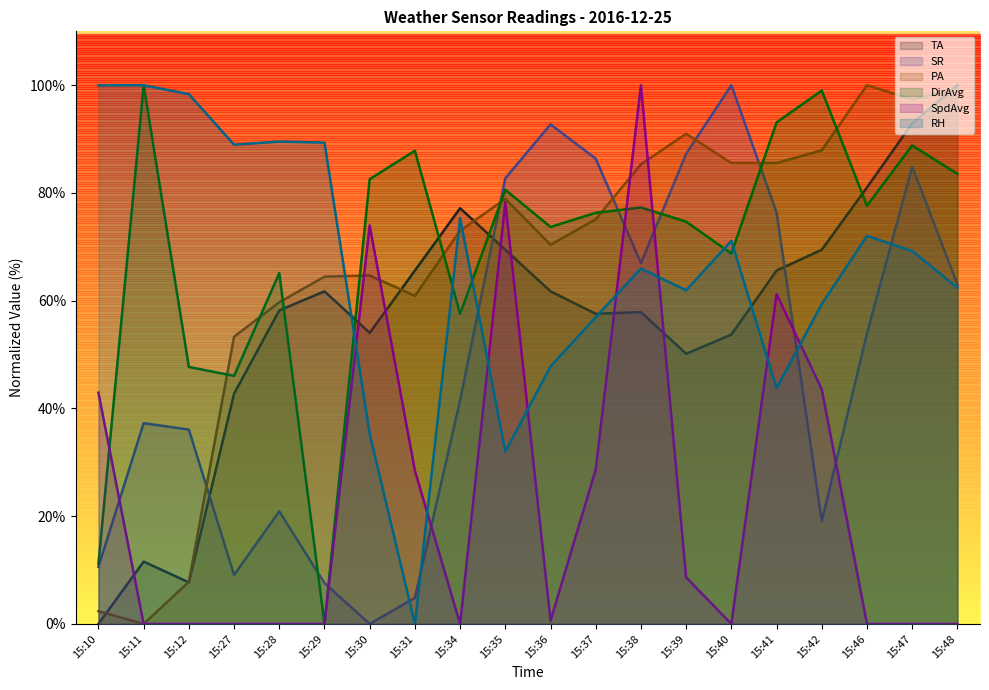

List the labels in order of RH value, largest first.

15:11, 15:10, 15:12, 15:28, 15:29, 15:27, 15:34, 15:46, 15:40, 15:47, 15:38, 15:48, 15:39, 15:42, 15:37, 15:36, 15:41, 15:30, 15:35, 15:31